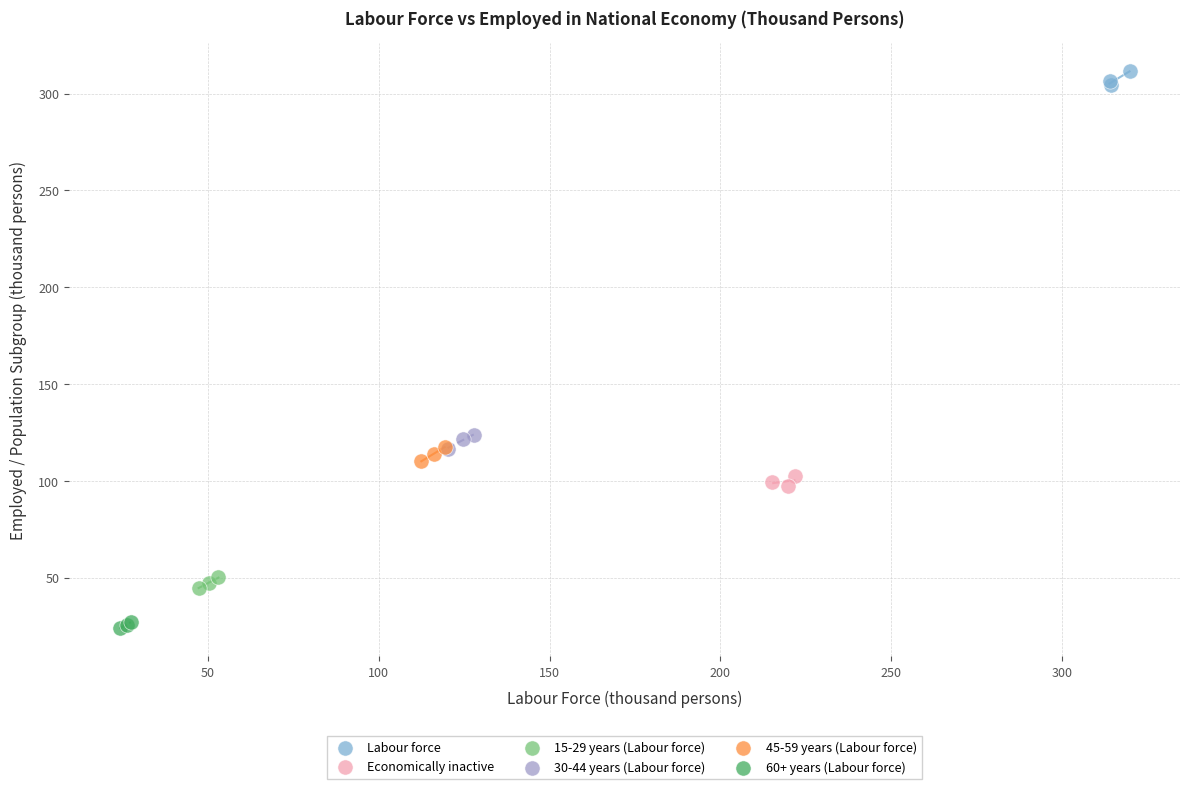

Which series contains the highest Y value?

Labour force